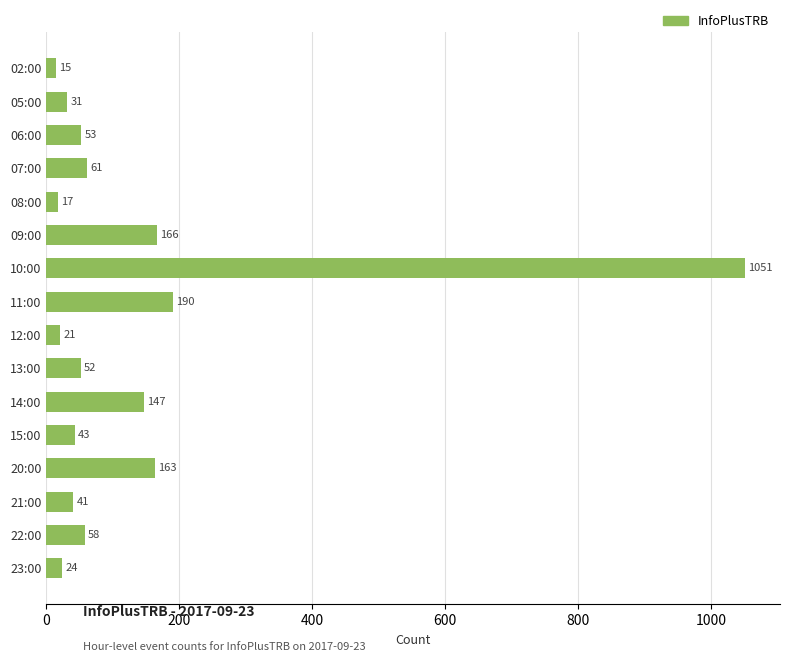

What is the maximum value shown in the chart?

1051